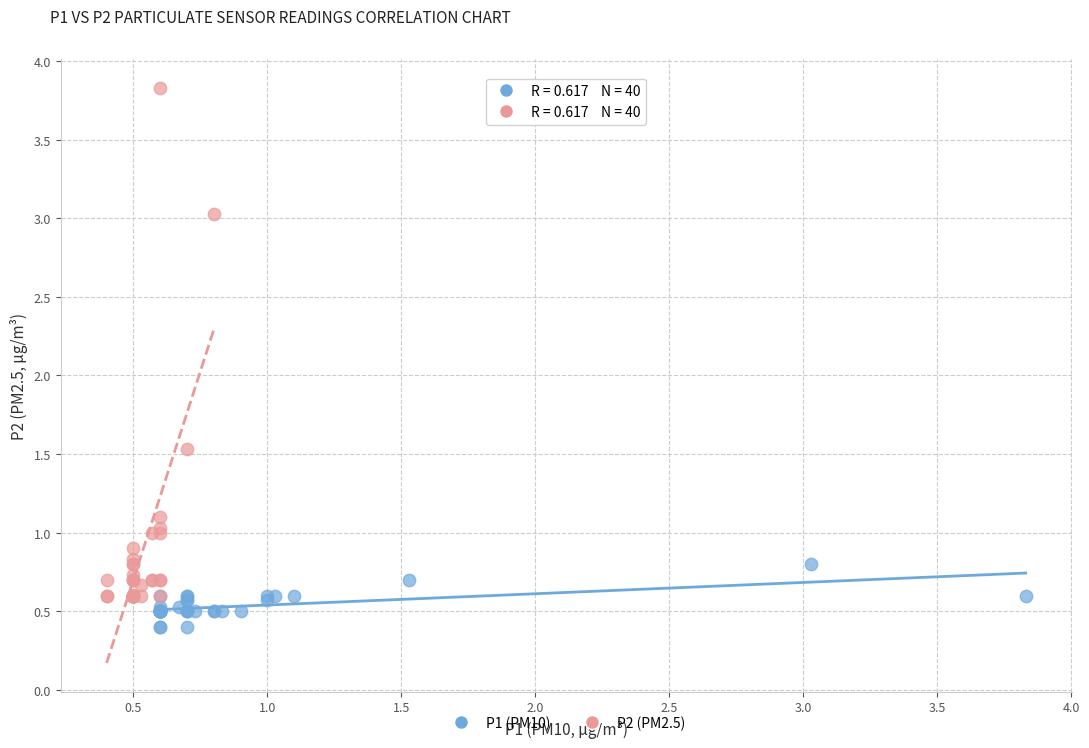

Which series contains the highest Y value?

P2 (PM2.5)